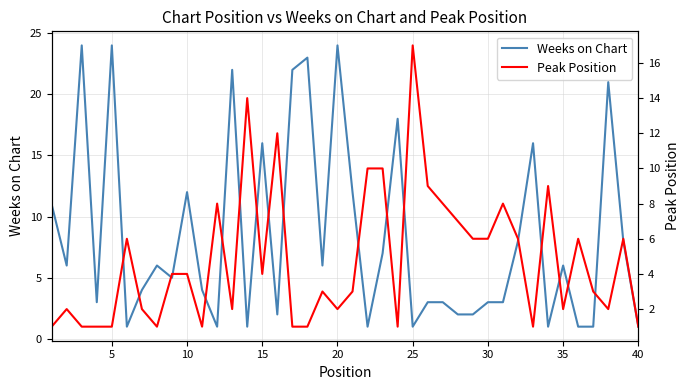

Count the number of categories in the chart.

40